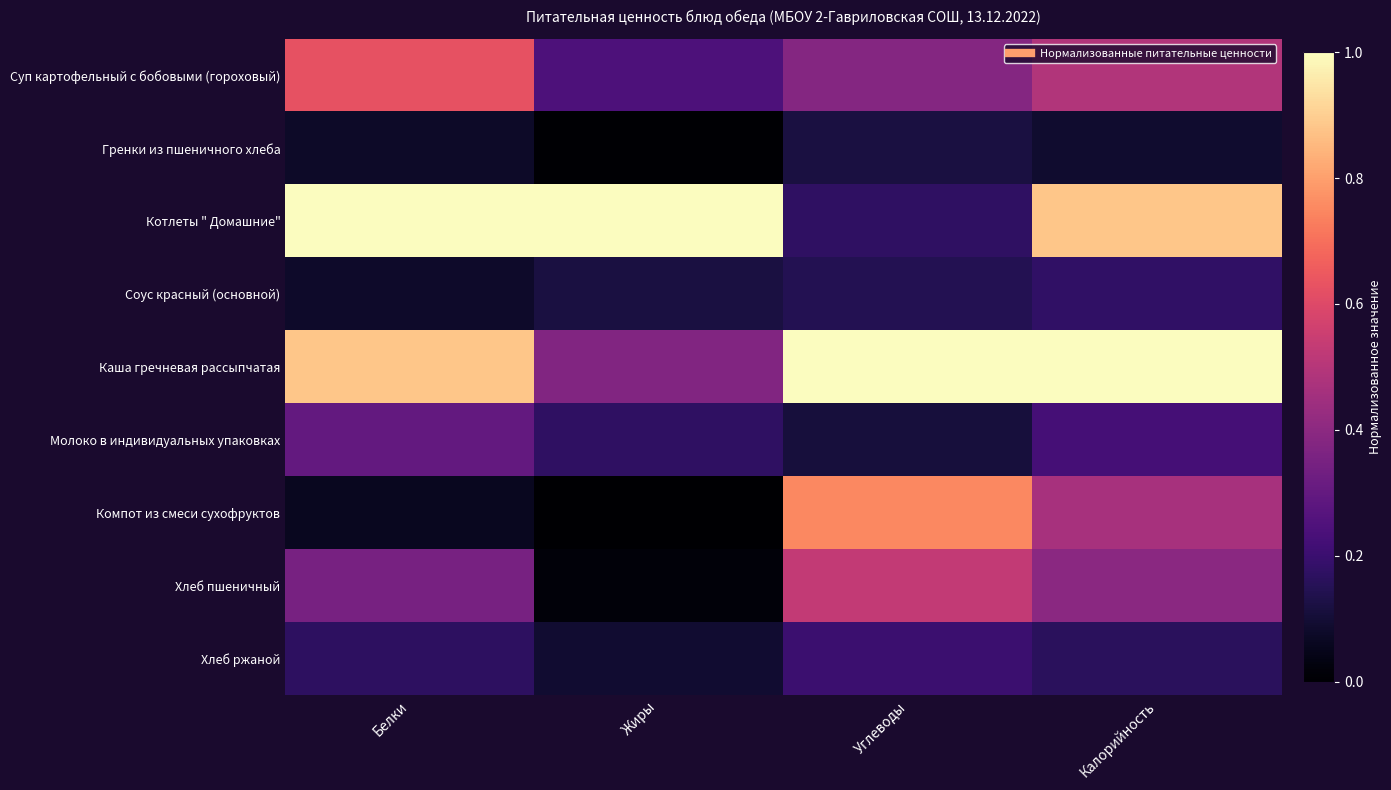

At which category does the chart reach its peak across all series?

Белки